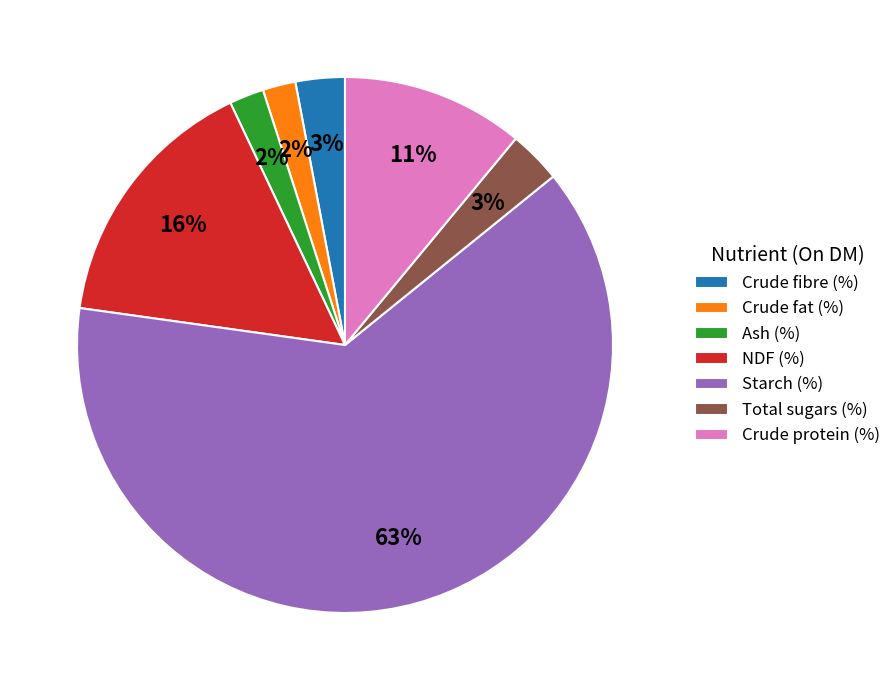

Which category has the biggest portion of the pie?

Starch (%)